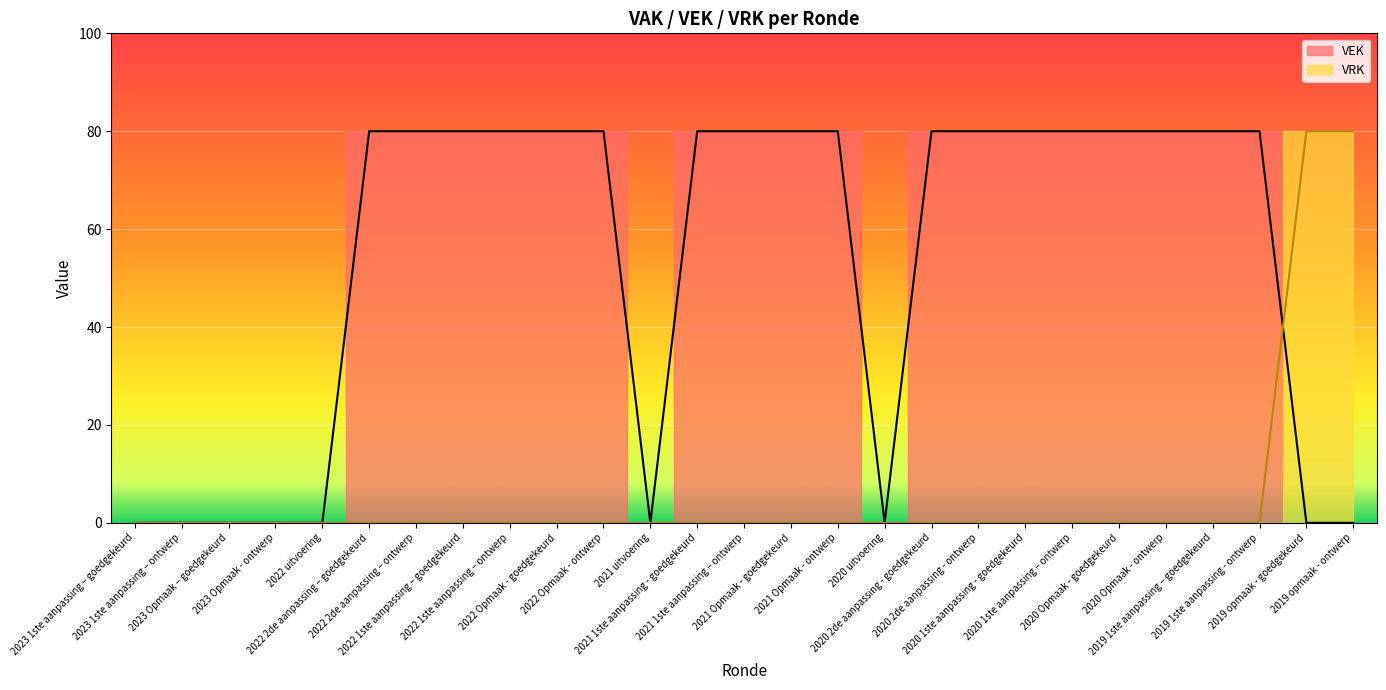

True or false: VEK and VRK intersect in this chart.

True